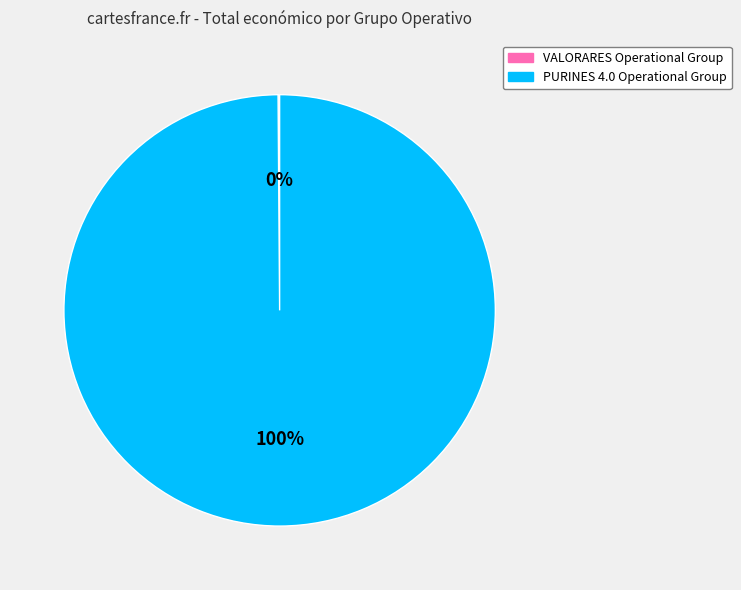

Does any single category account for the majority?

Yes